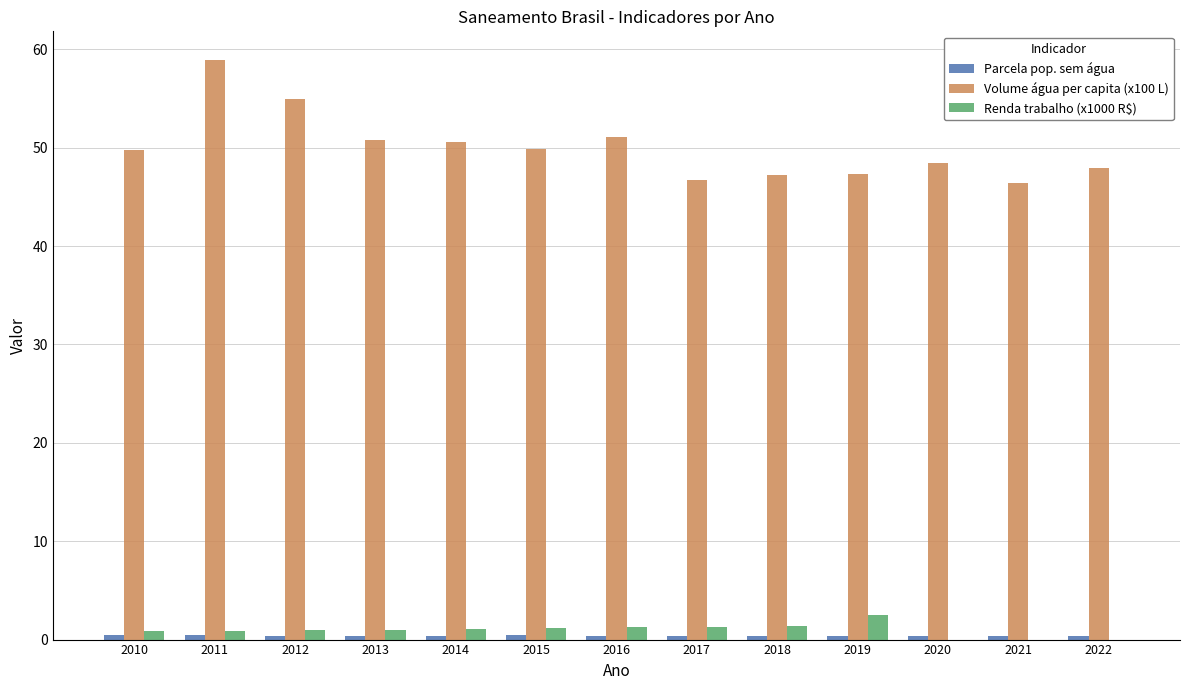

The value of Volume água per capita (x100 L) at 2014 is 88.4. True or false?

False